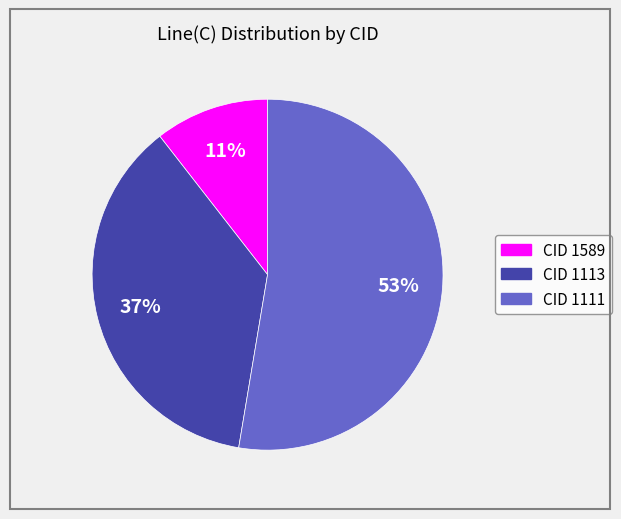

What is the majority slice?

CID 1111